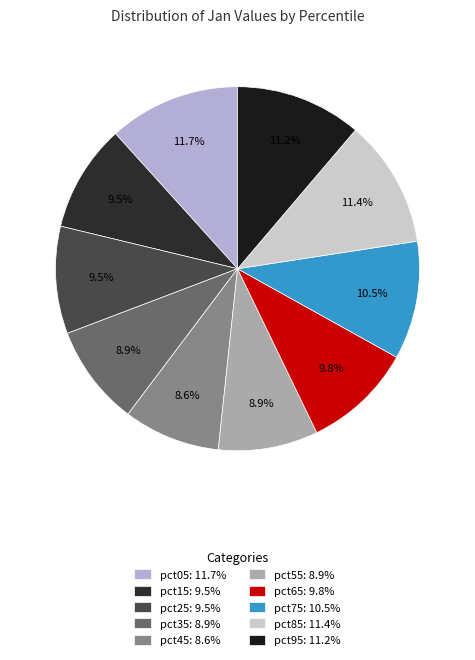

Is it true that pct95 is 19% of the pie?

False